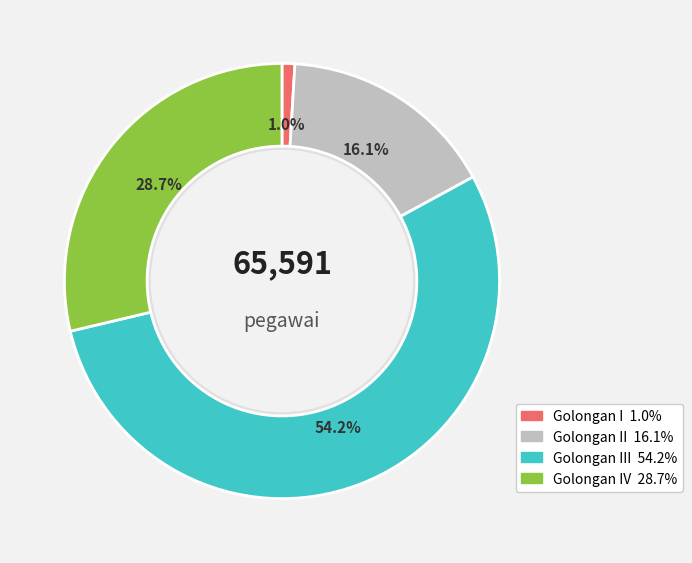

Which slice represents more than half of the pie?

Golongan III